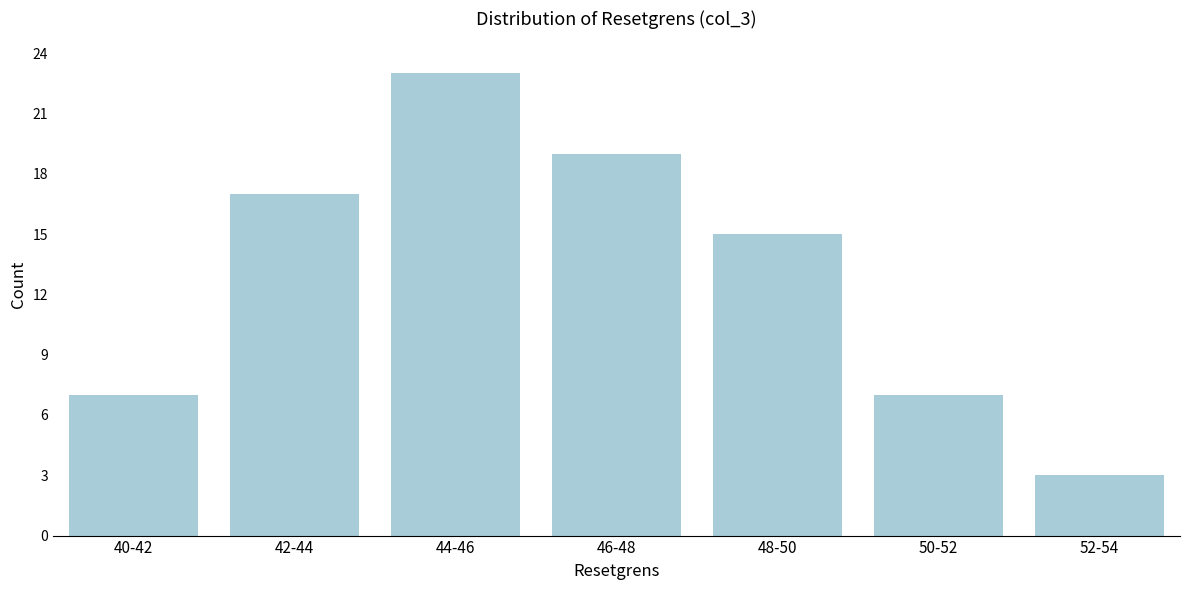

Reading right to left, what are all the values shown in this chart?

52-54=3	50-52=7	48-50=15	46-48=19	44-46=23	42-44=17	40-42=7